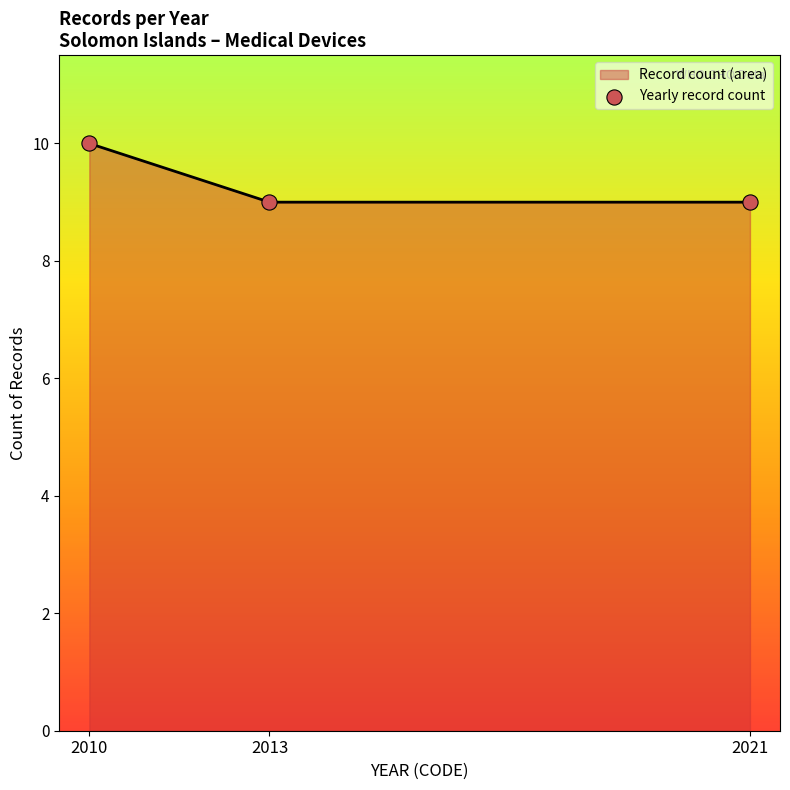

Between 2010 and 2021, which is larger?

2010